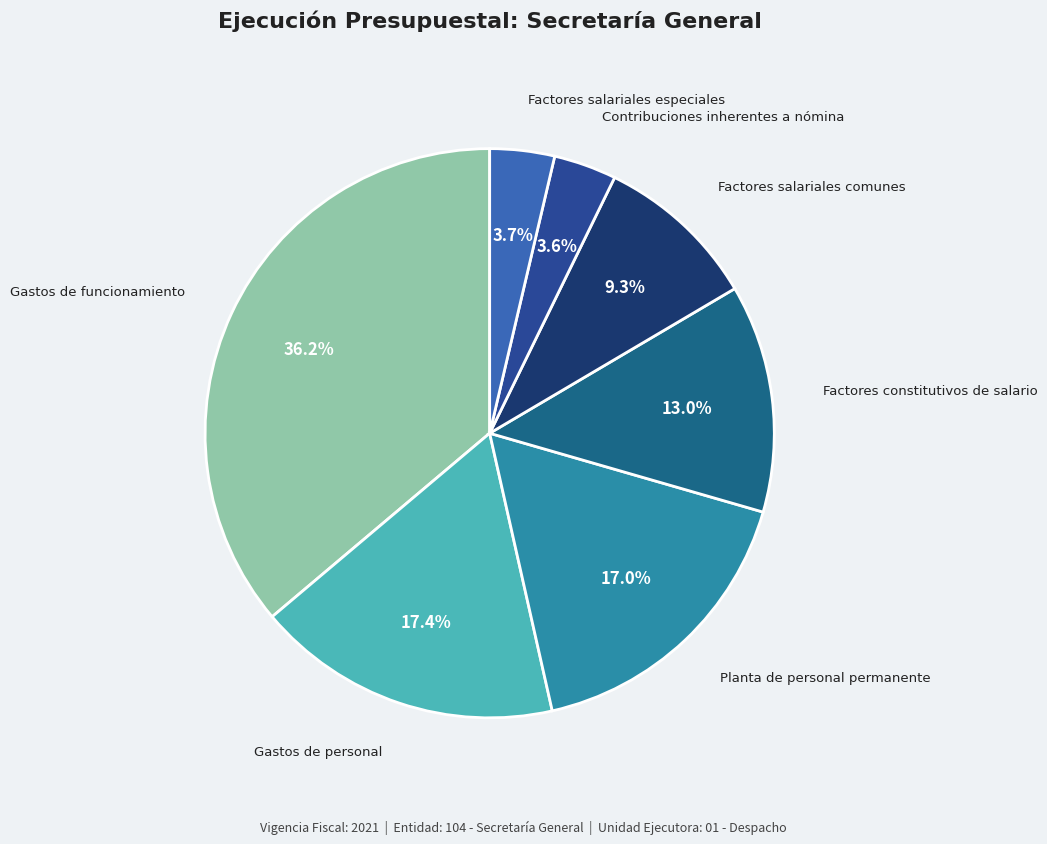

Does Contribuciones inherentes a nómina account for over 50% of the chart?

No